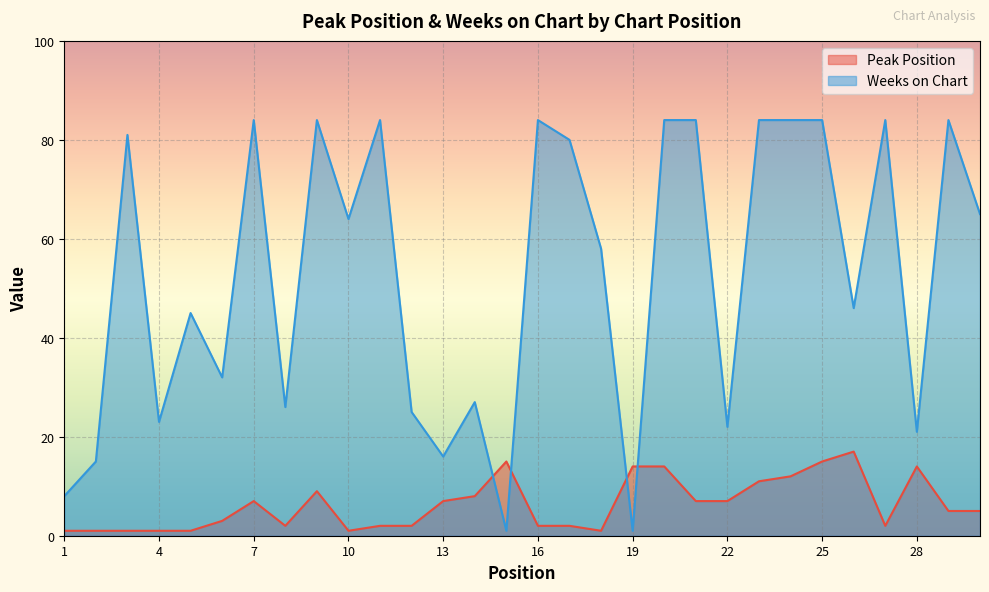

Which category has the lowest value across all series?

1